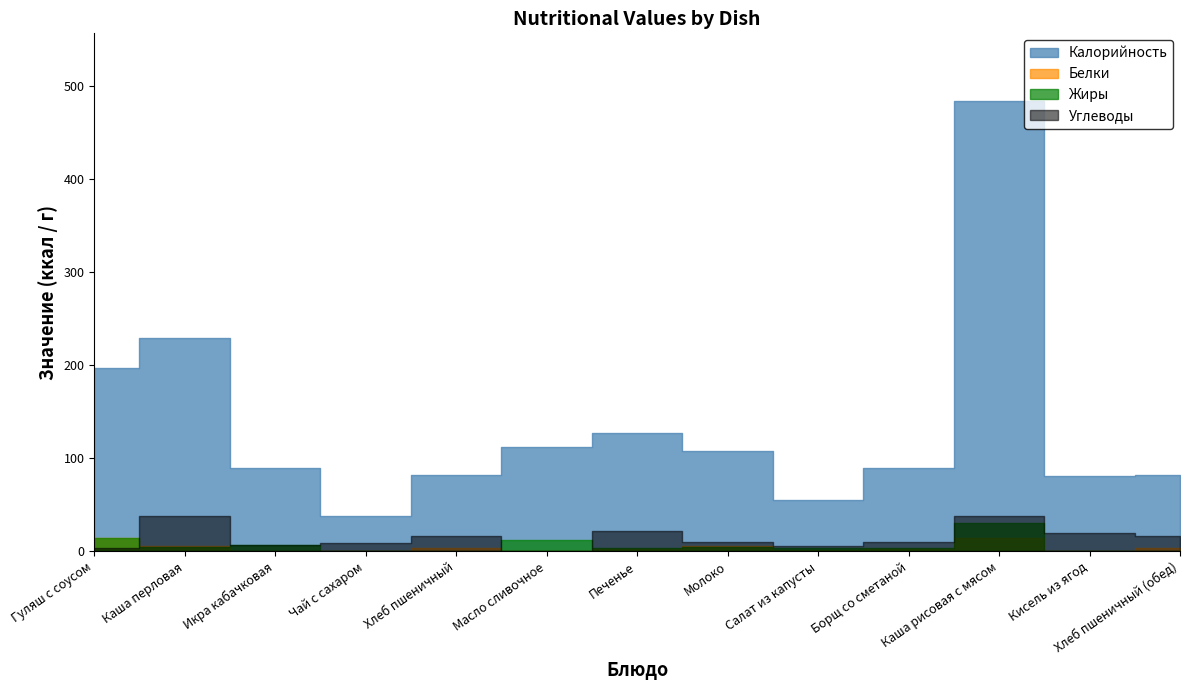

How many data points does each series have?

13